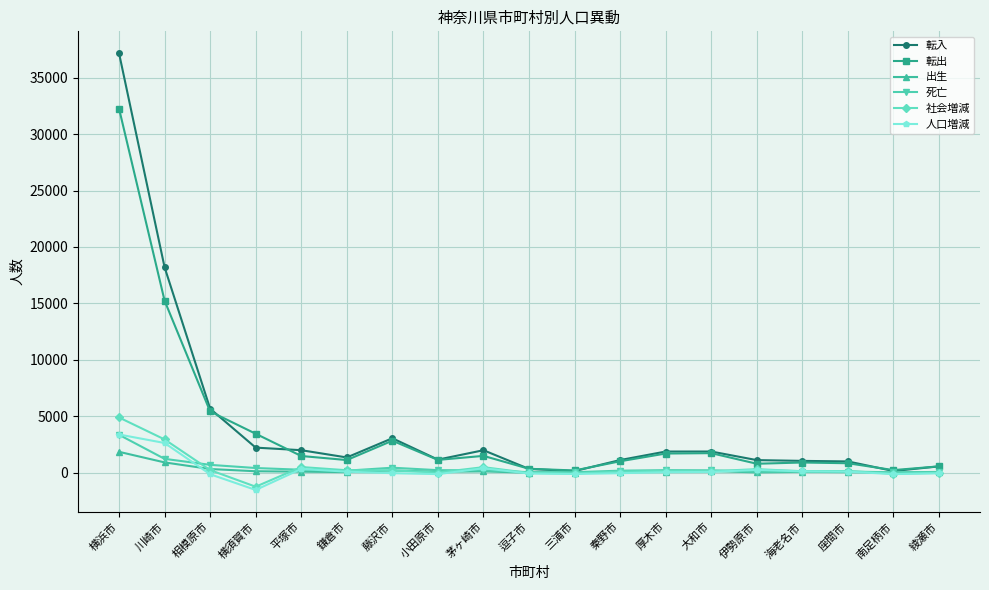

What is the sum of all 転入 values?

82198